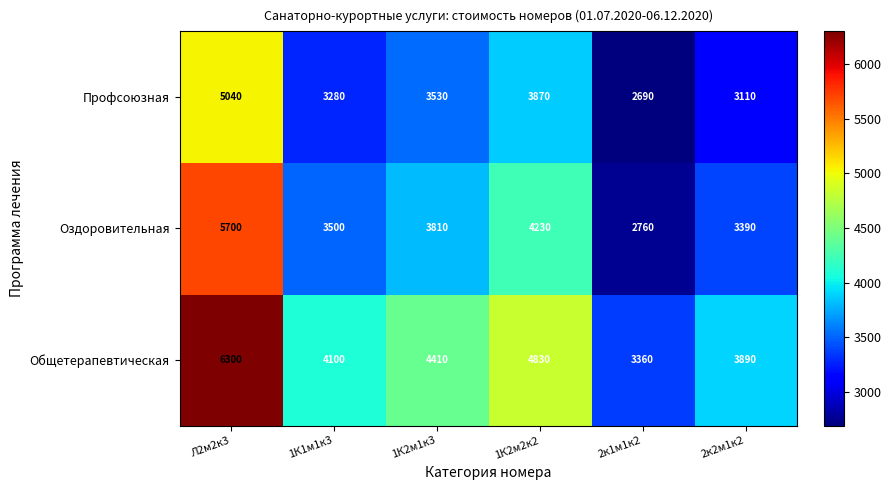

Which series has the largest total across all categories?

Общетерапевтическая